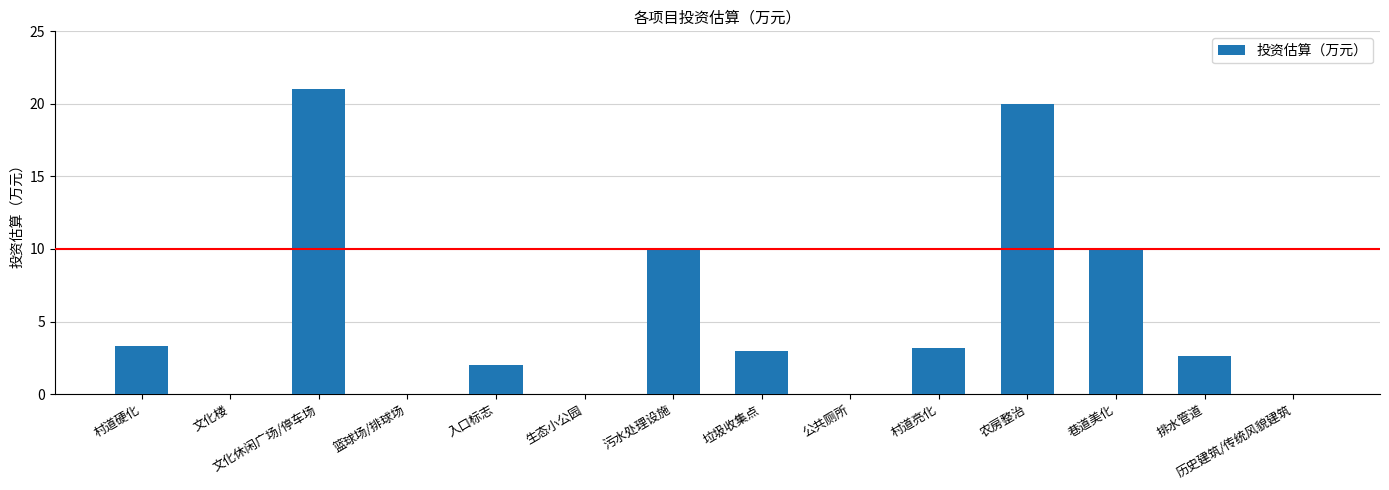

At which category does the chart reach its peak across all series?

文化休闲广场/停车场